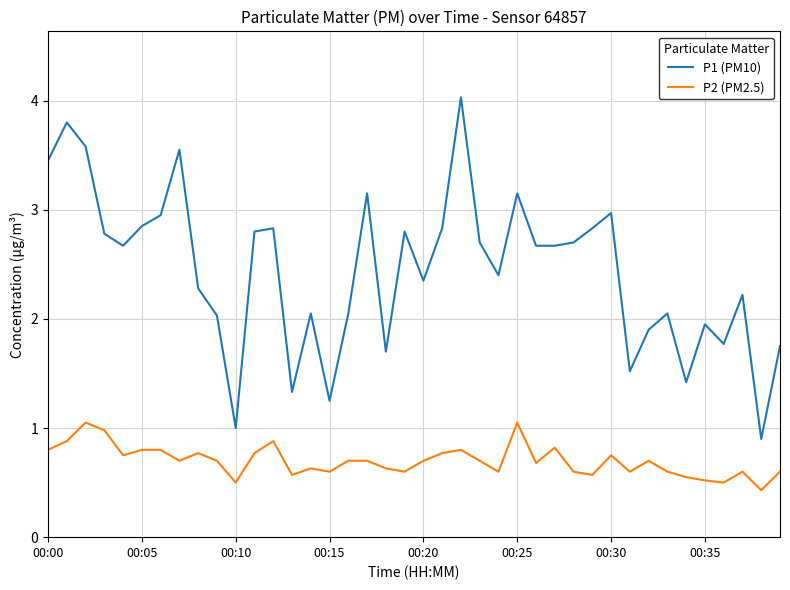

Which series has the widest spread of values?

P1 (PM10)